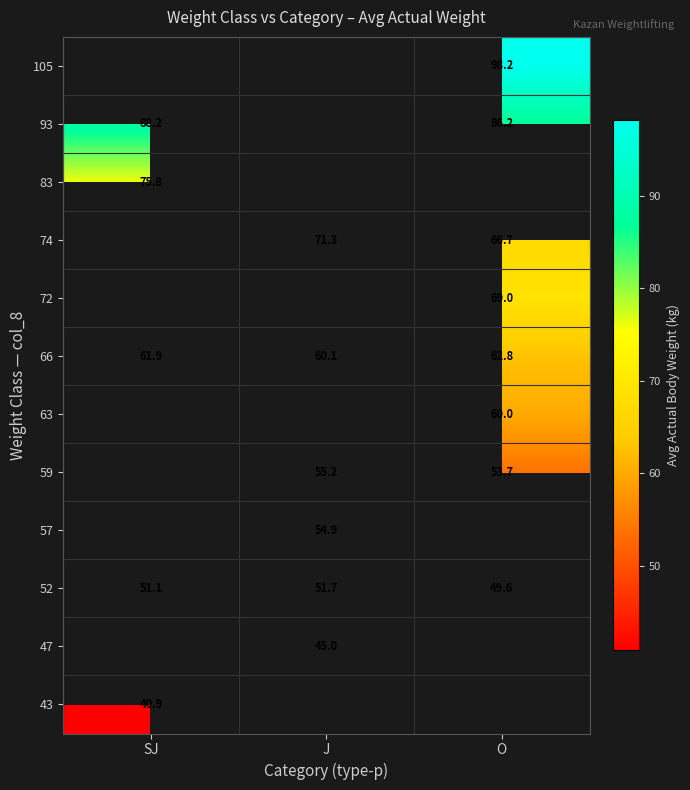

What is the approximate value of 52 at SJ?

51.1